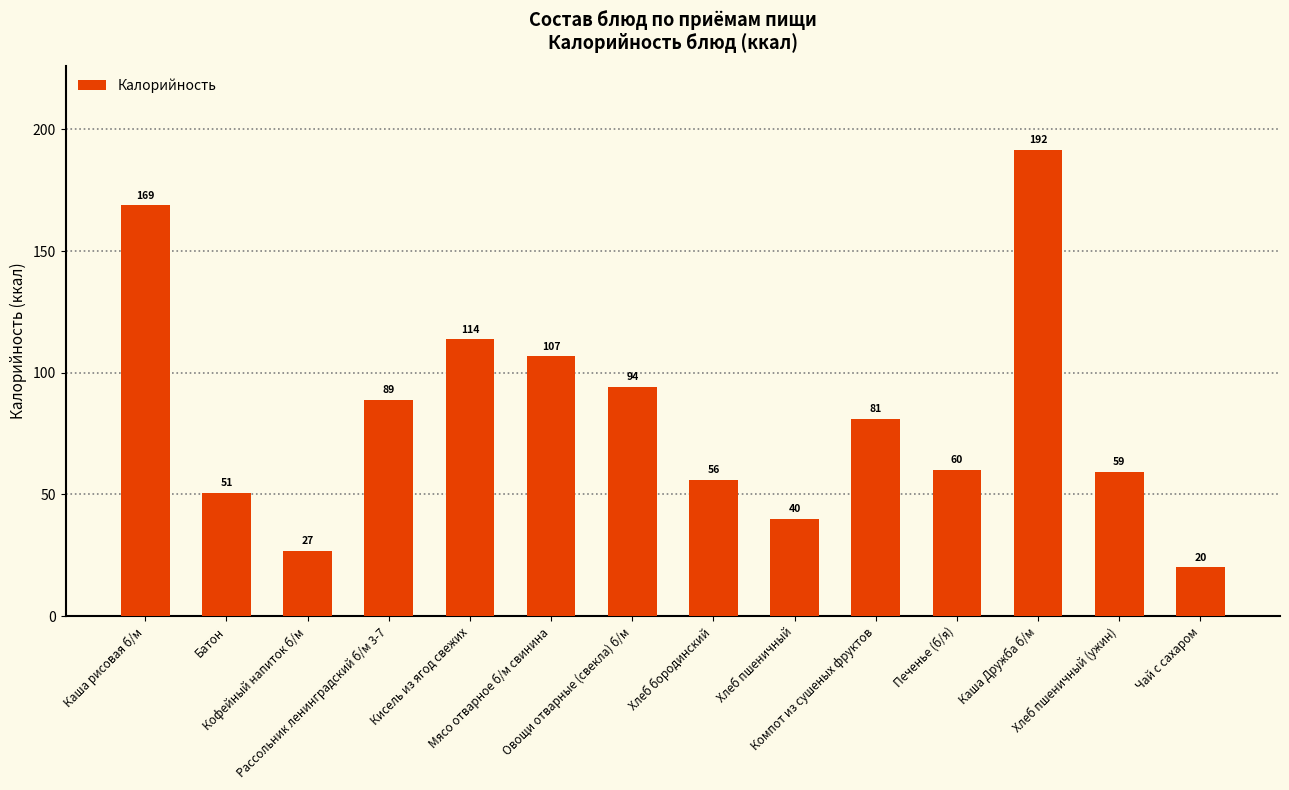

How many data points are less than 81?

7